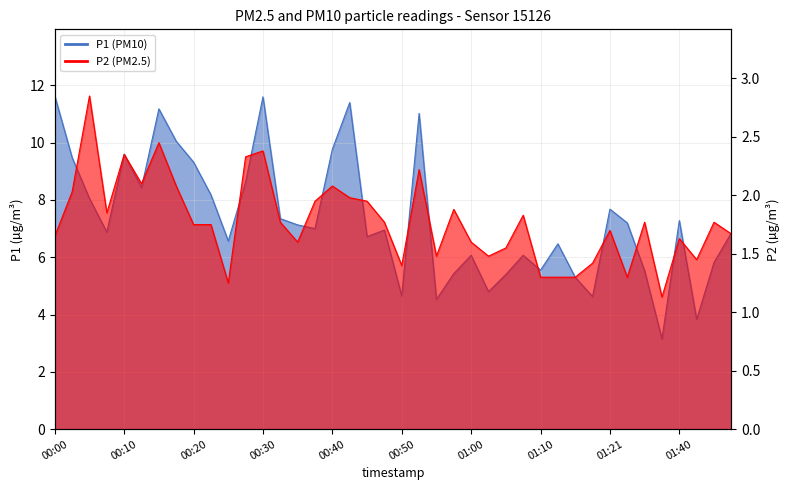

At which category is the sum across all series the highest?

00:30